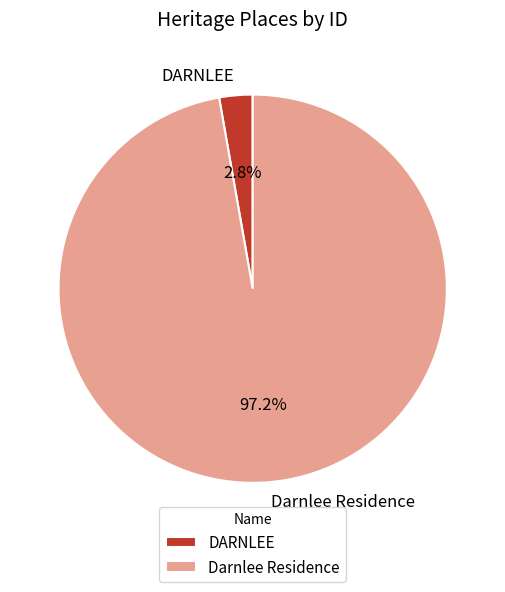

Which category has the biggest portion of the pie?

Darnlee Residence